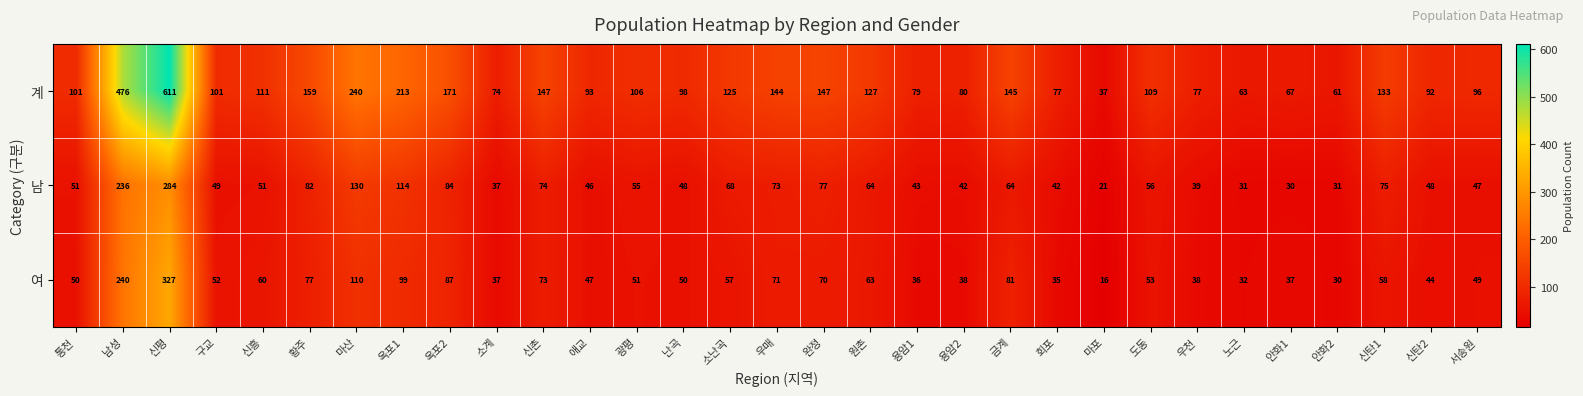

At which category does the chart reach its minimum across all series?

마포